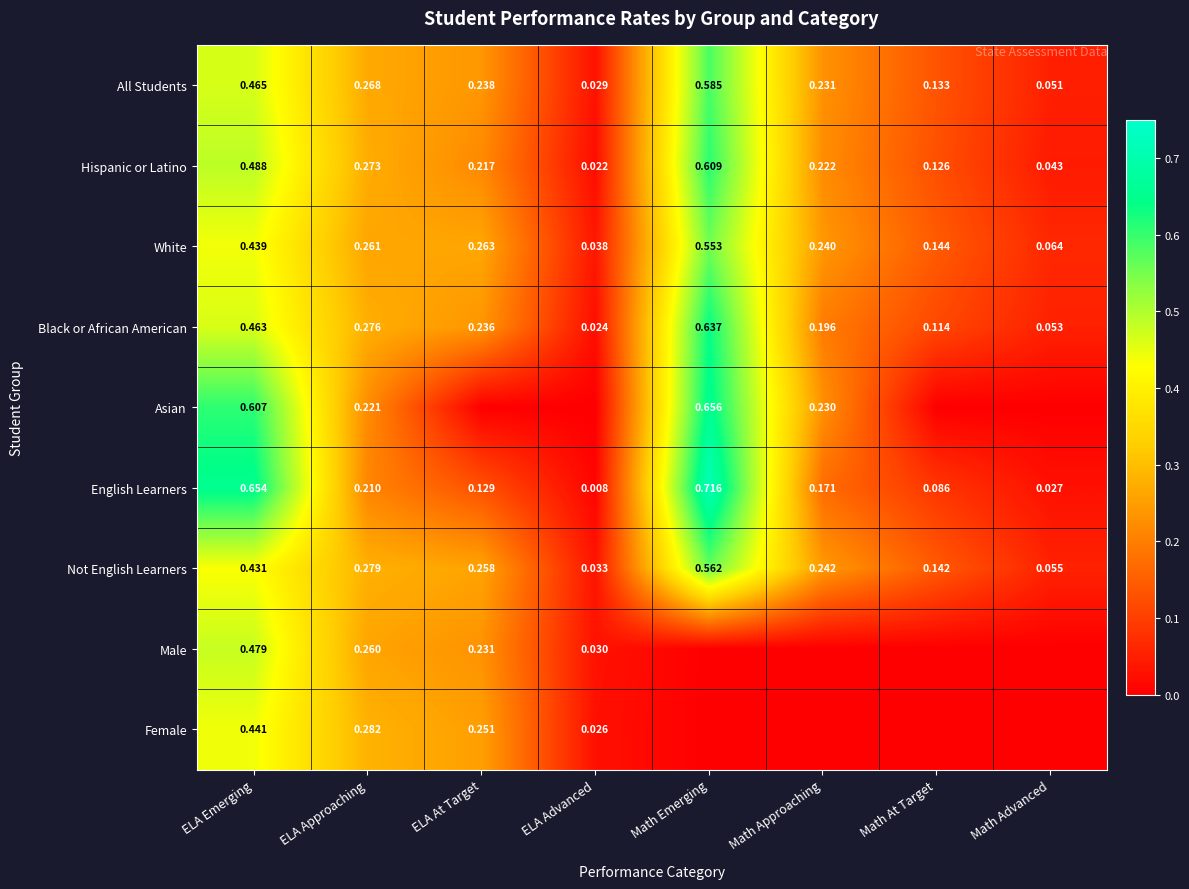

At how many categories does at least one series exceed 0?

8